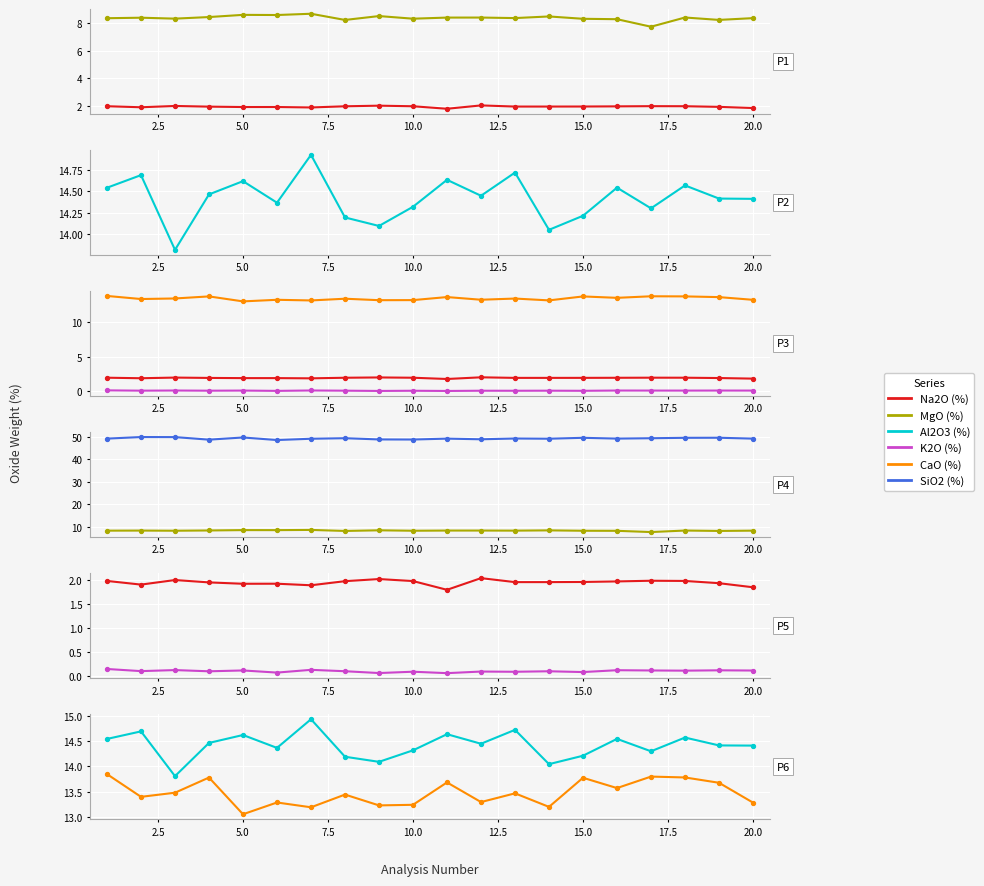

Which series contains the lowest Y value?

K2O (%)